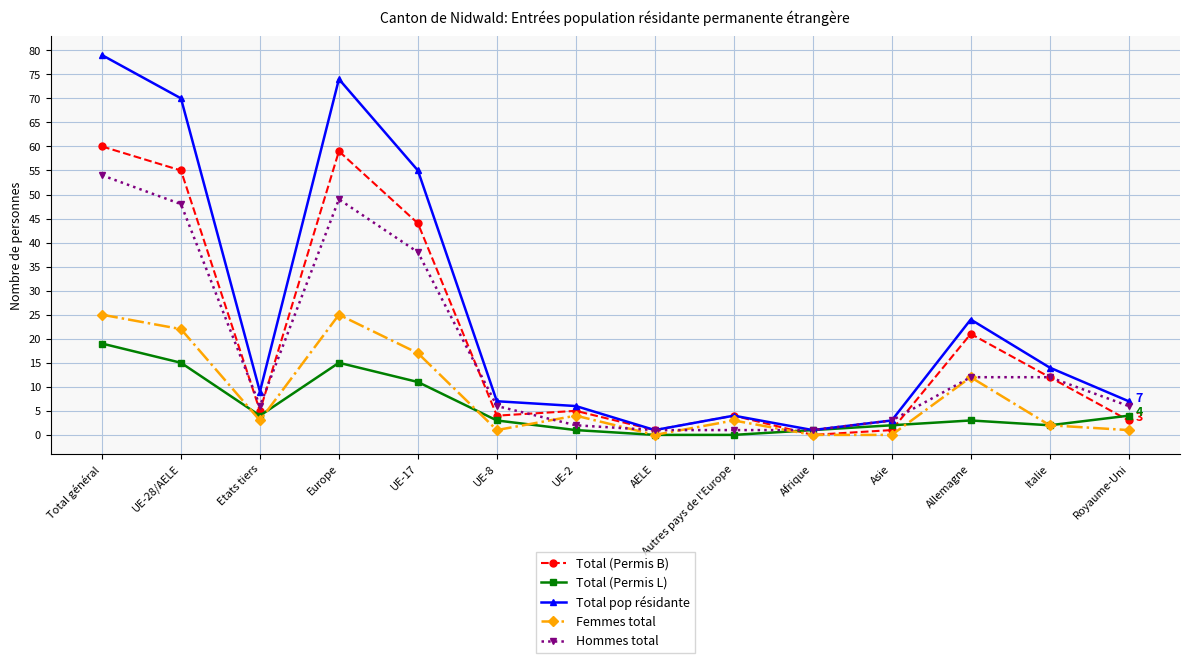

How many distinct data groups are displayed?

5